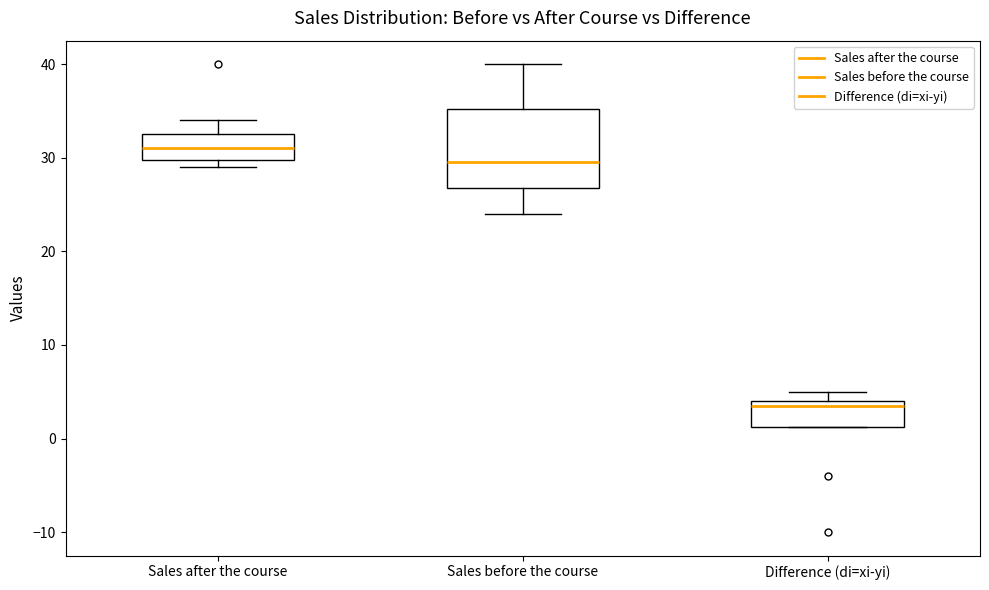

Reading left to right, transcribe this box plot: for each box, give where its median line is, the range the box spans, and where its two whiskers end, as read against the y-axis. The values are not printed on the chart, so give them approximately, as read against the axis.

Sales after the course: median 31, box 30 to 33, whiskers 29 to 34
Sales before the course: median 30, box 27 to 35, whiskers 24 to 40
Difference (di=xi-yi): median 4 (just below the box's upper edge), box 1 to 4, whiskers 1 to 5